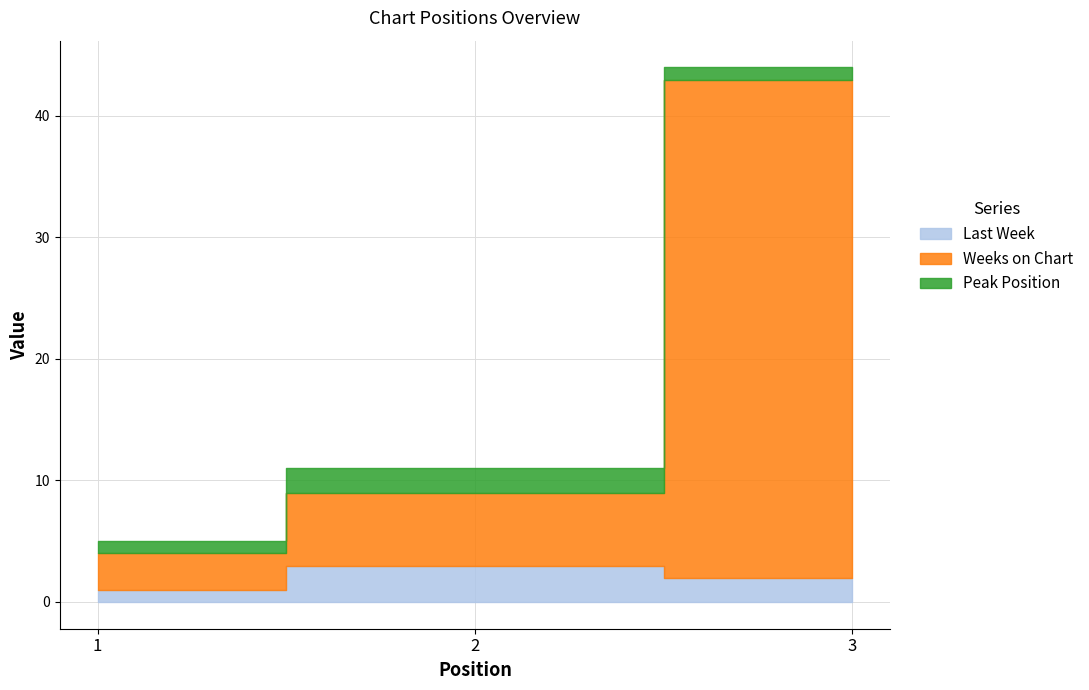

Where does the Last Week series first go above 2?

2